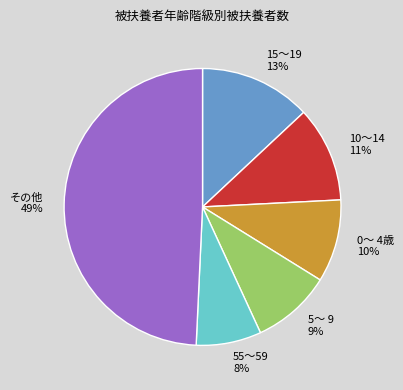

Which category has the biggest portion of the pie?

その他 49%